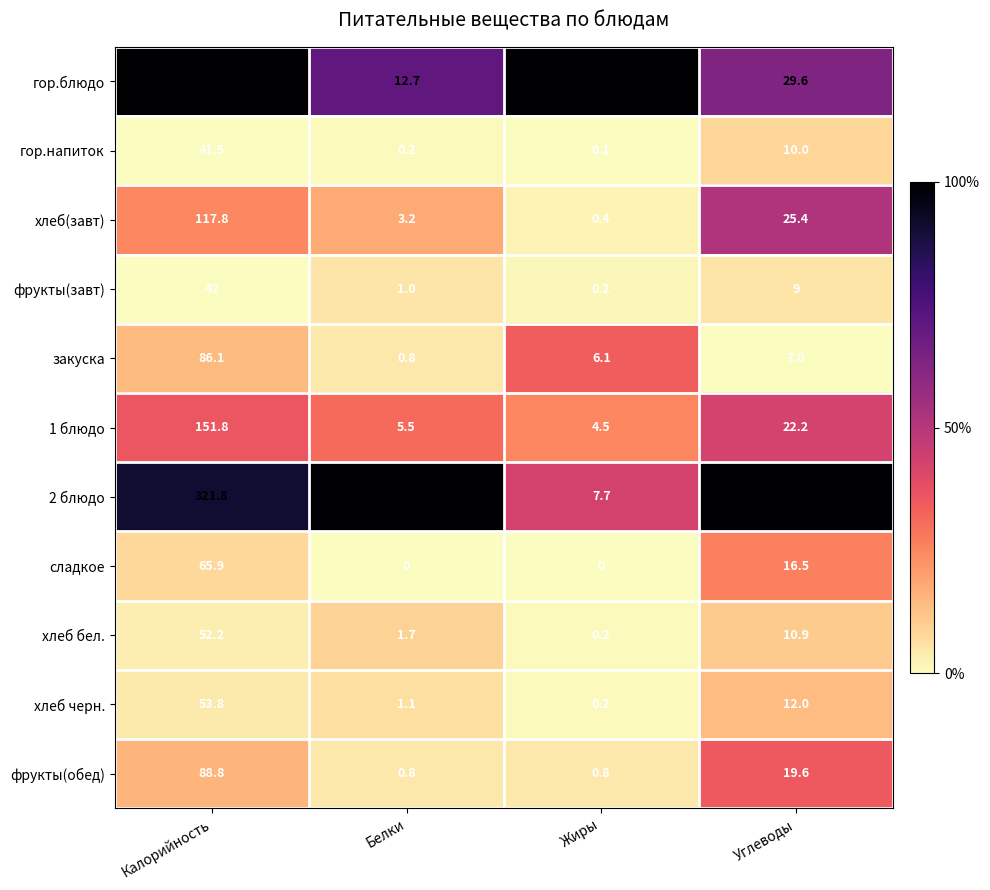

At Калорийность, list the series in order from largest to smallest.

гор.блюдо, 2 блюдо, 1 блюдо, хлеб(завт), фрукты(обед), закуска, сладкое, хлеб черн., хлеб бел., фрукты(завт), гор.напиток